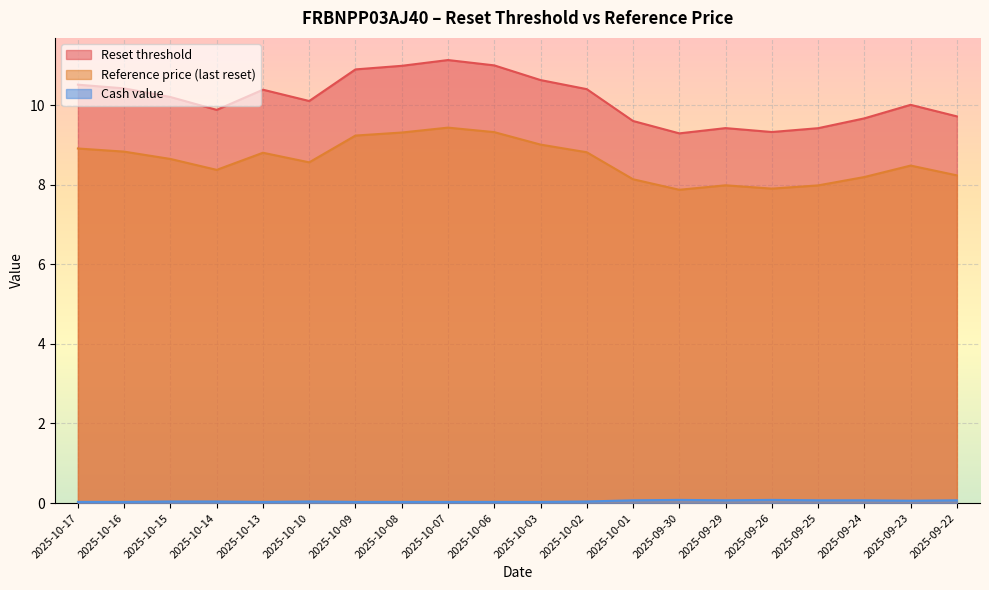

Read the Reset threshold value at 2025-10-17.

10.5